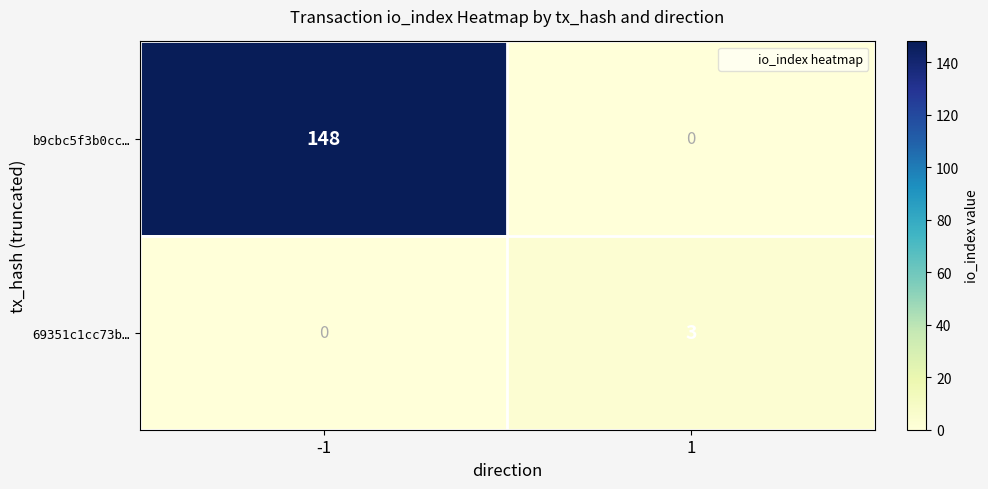

Which series has the largest total across all categories?

b9cbc5f3b0cc…